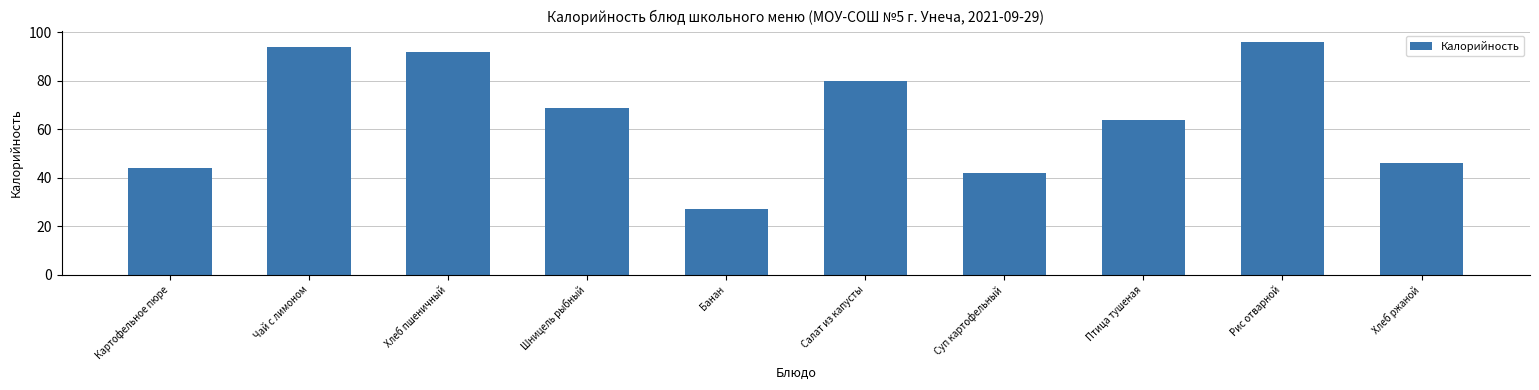

Reading left to right, transcribe all the data shown in this chart.

44	94	92	69	27	80	42	64	96	46